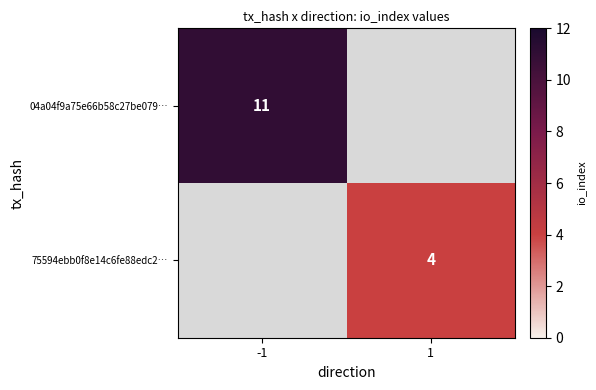

The value of 04a04f9a75e66b58c27be079… at -1 is 3. True or false?

False